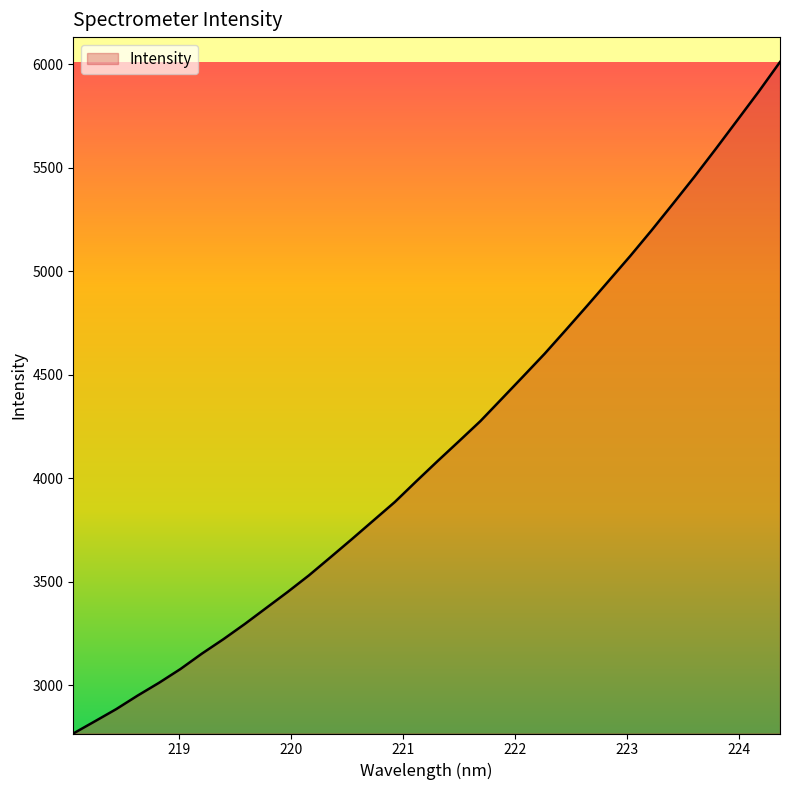

What is the difference between the maximum and minimum values?

3244.7